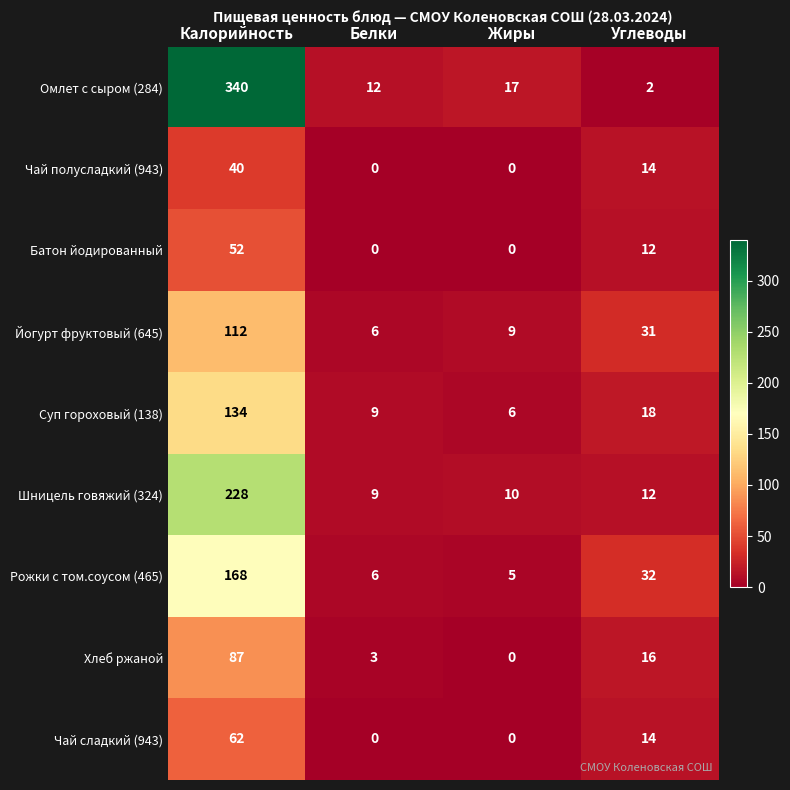

Which label corresponds to the largest value in the chart?

Калорийность